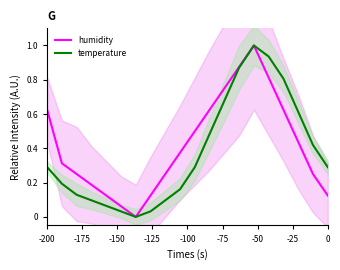

At how many categories does at least one series exceed 0?

19